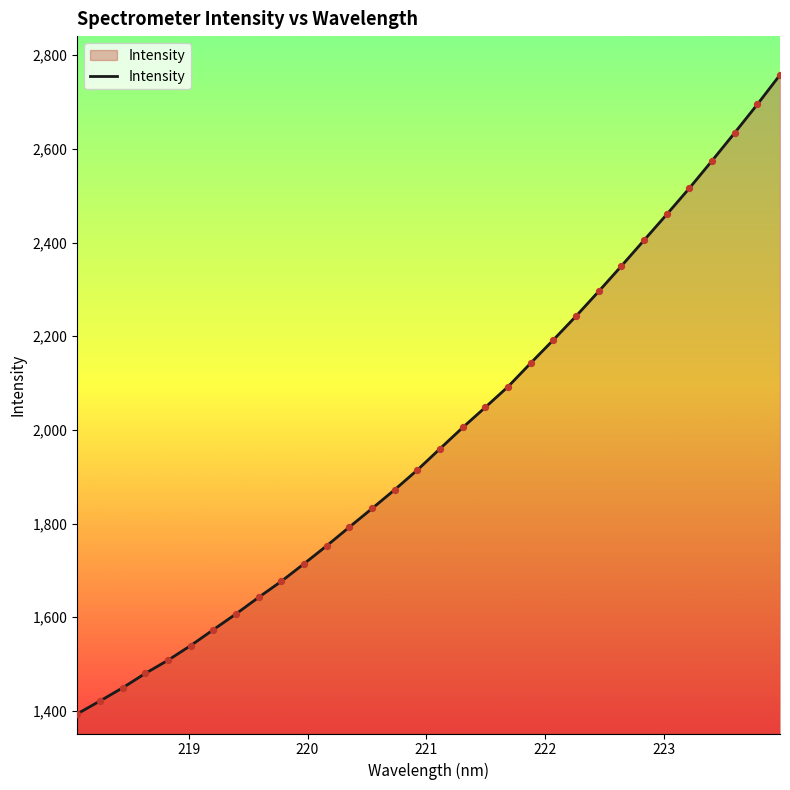

What is the difference between the maximum and minimum values?

1364.3